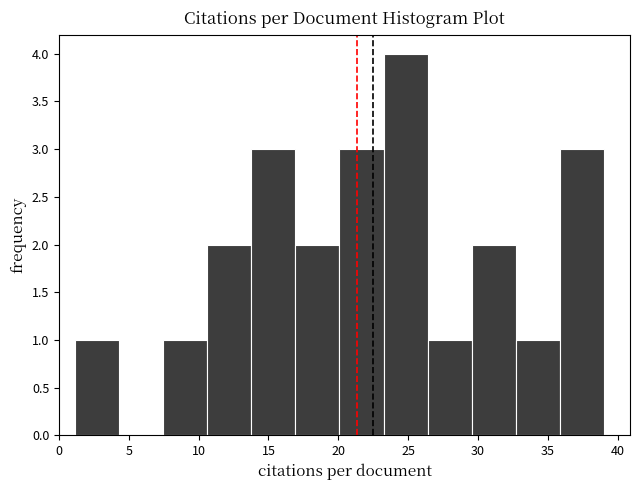

Reading left to right, list every bar in this chart as the range it spans on the x-axis followed by its height. Neither the bar edges nor the heights are printed on the chart, so give them approximately, as read against the axes.

1.0 to 4.5: 1
4.5 to 7.5: 0
7.5 to 10.5: 1
10.5 to 14.0: 2
14.0 to 17.0: 3
17.0 to 20.0: 2
20.0 to 23.0: 3
23.0 to 26.5: 4
26.5 to 29.5: 1
29.5 to 32.5: 2
32.5 to 36.0: 1
36.0 to 39.0: 3